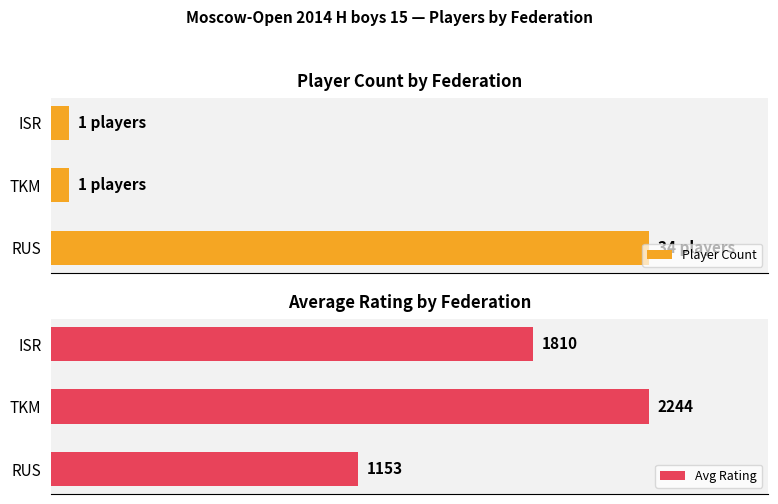

How many categories are shown in the chart?

3